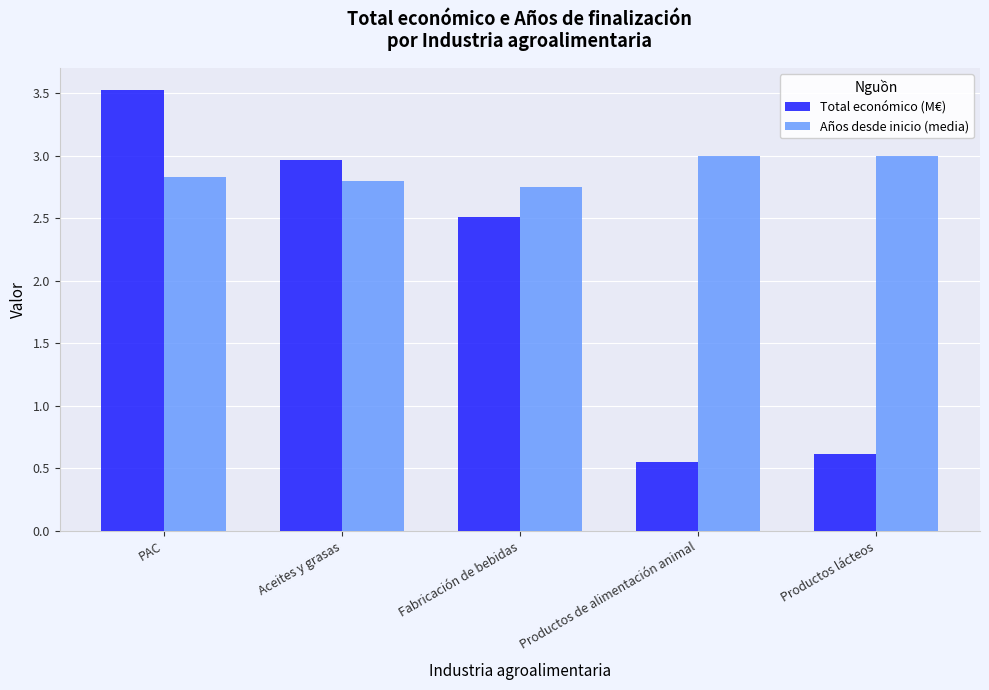

Which series has the largest range (max minus min)?

Total económico (M€)